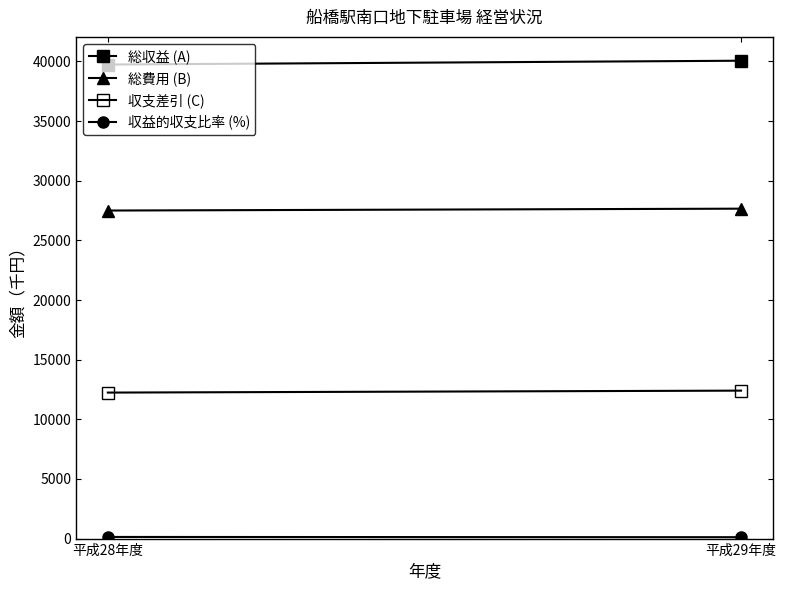

Reading left to right, extract all data points from this chart.

総収益 (A): 39742.0	40063.0
総費用 (B): 27502.0	27659.0
収支差引 (C): 12240.0	12404.0
収益的収支比率 (%): 137.5	116.3